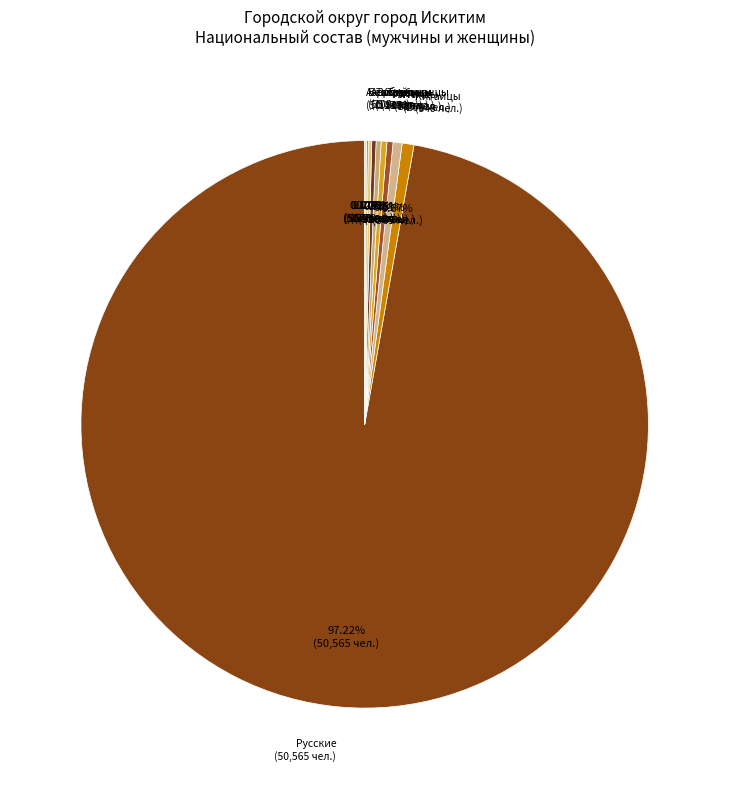

What is the largest slice in the pie chart?

Русские